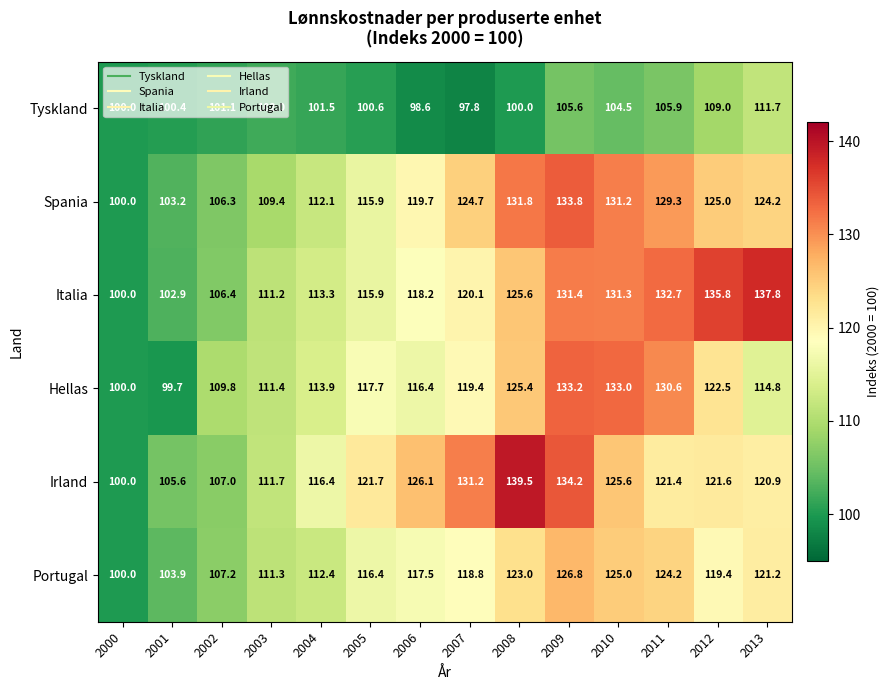

What is the total value across all series at 2005?

688.2